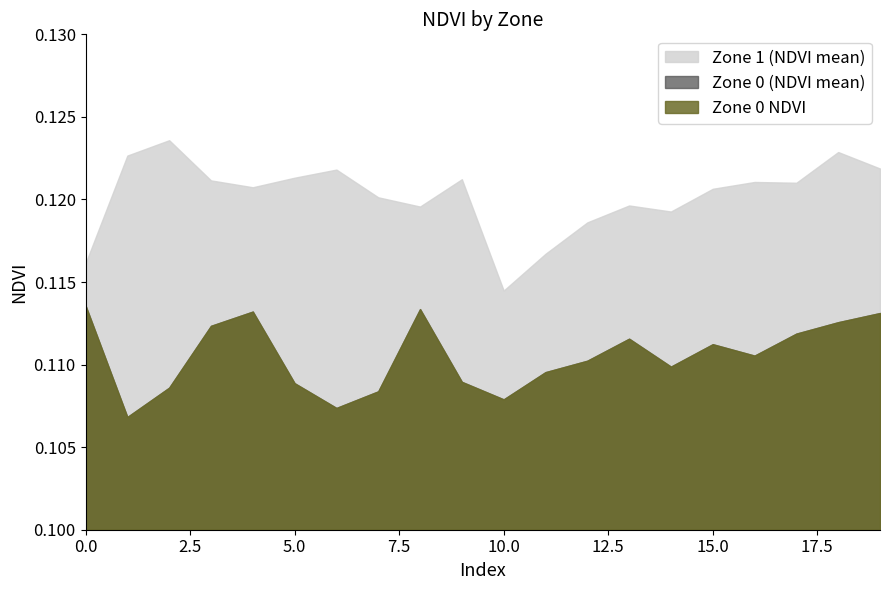

Reading right to left, list all the values displayed in this chart.

Zone 0 (NDVI mean): 0.1	0.1	0.1	0.1	0.1	0.1	0.1	0.1	0.1	0.1	0.1	0.1	0.1	0.1	0.1	0.1	0.1	0.1	0.1	0.1
Zone 1 (NDVI mean): 0.1	0.1	0.1	0.1	0.1	0.1	0.1	0.1	0.1	0.1	0.1	0.1	0.1	0.1	0.1	0.1	0.1	0.1	0.1	0.1